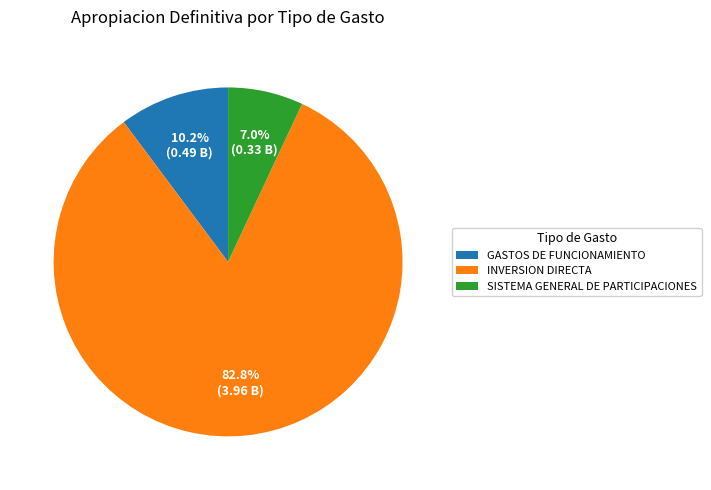

Which slice is the smallest?

SISTEMA GENERAL DE PARTICIPACIONES